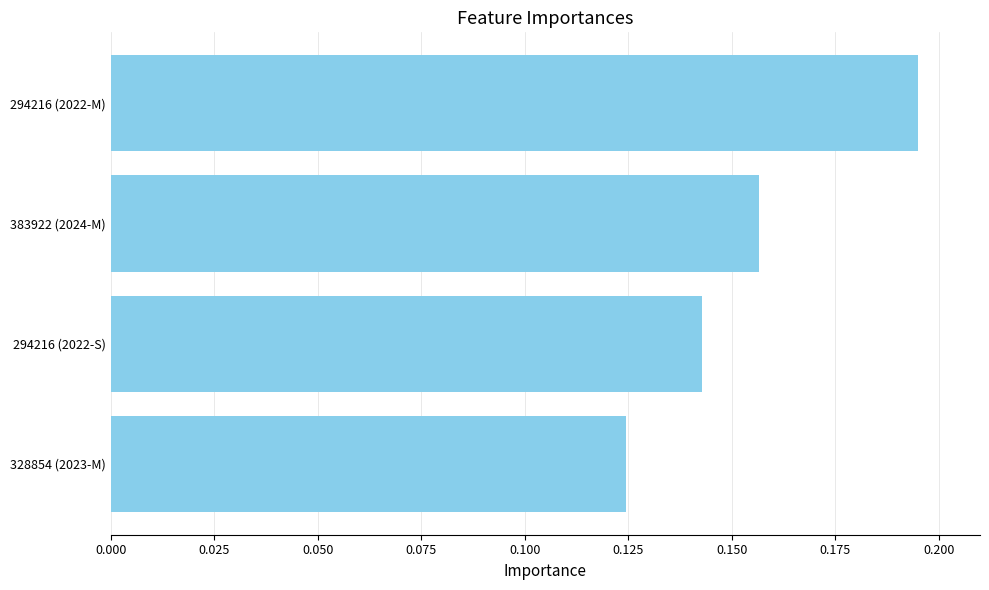

At which category does the chart reach its peak across all series?

294216 (2022-M)